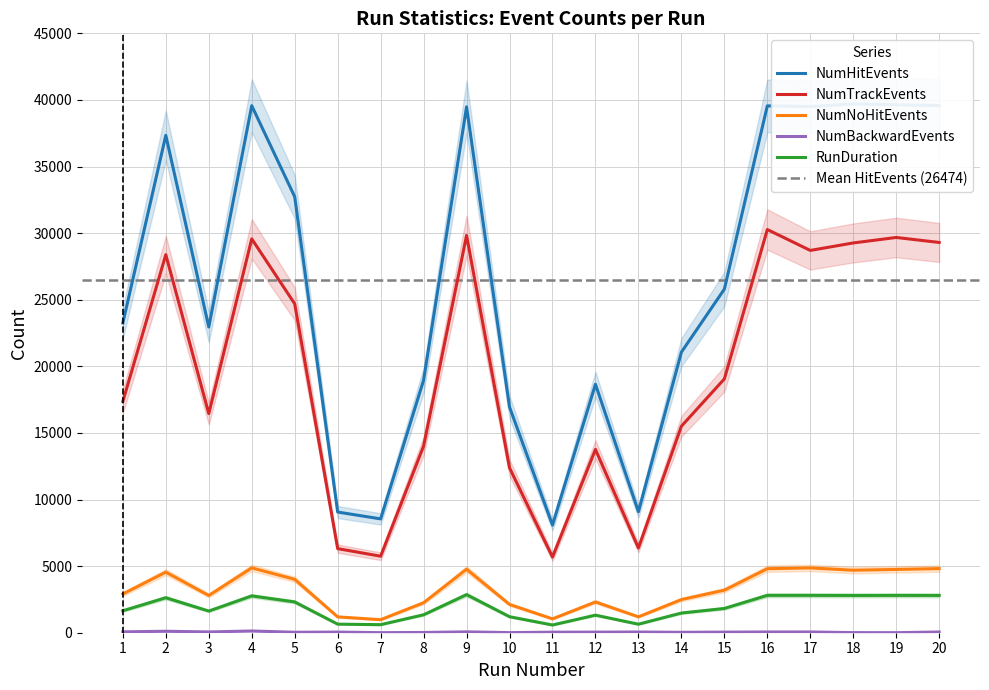

List the labels in order of NumHitEvents value, largest first.

18, 19, 20, 4, 16, 17, 9, 2, 5, 15, 1, 3, 14, 8, 12, 10, 13, 6, 7, 11